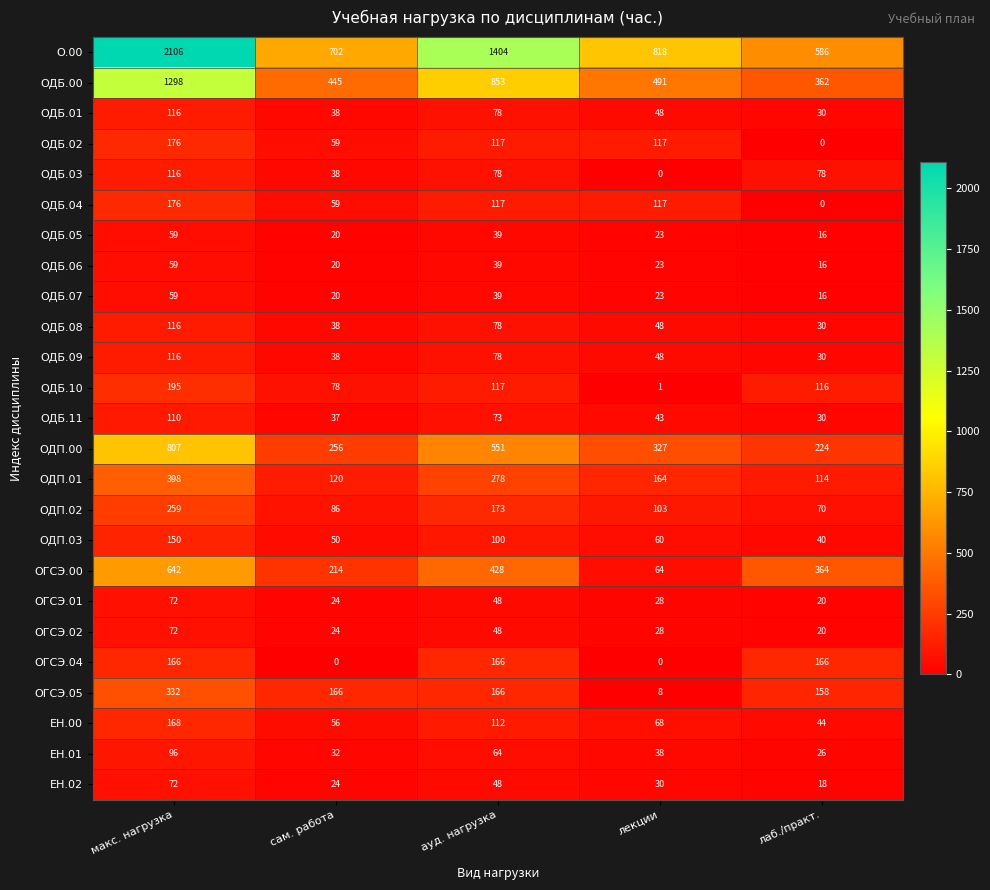

List the labels in order of ОДП.02 value, largest first.

макс. нагрузка, ауд. нагрузка, лекции, сам. работа, лаб./практ.